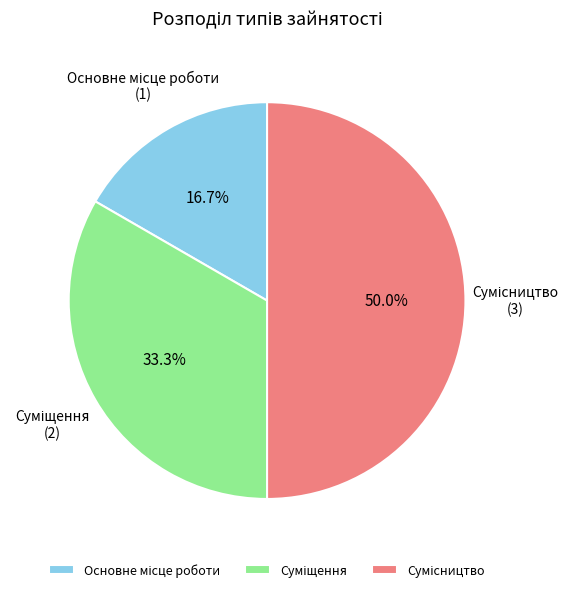

What is the ratio of the value at Сумісництво to the value at Суміщення?

1.5